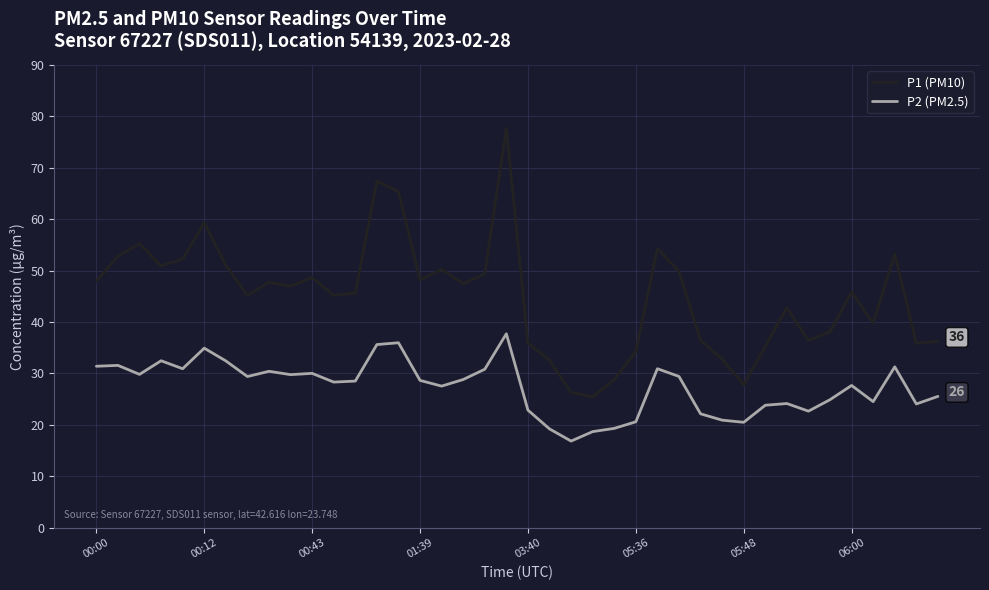

What is the highest value of the P1 (PM10) series?

77.7